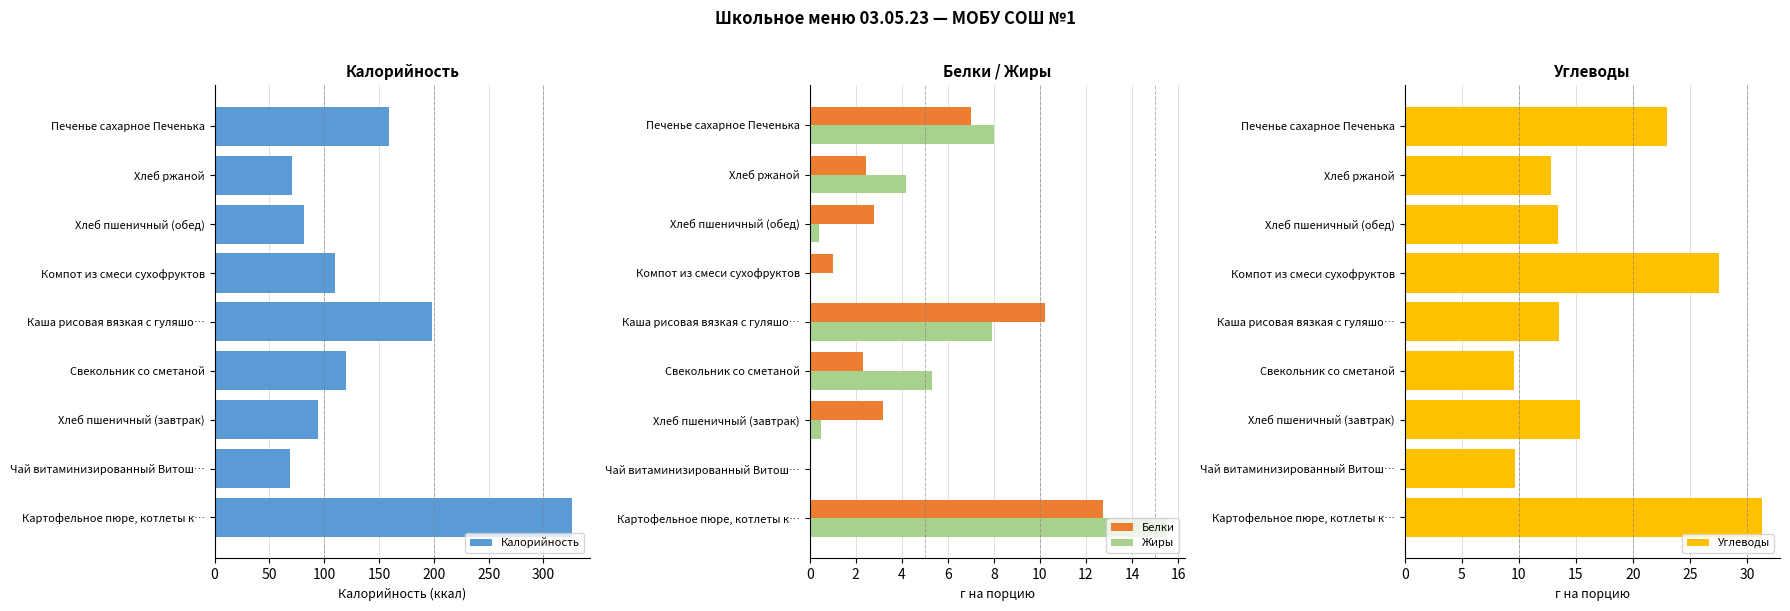

What is the difference between the second highest and minimum values in the Калорийность series?

129